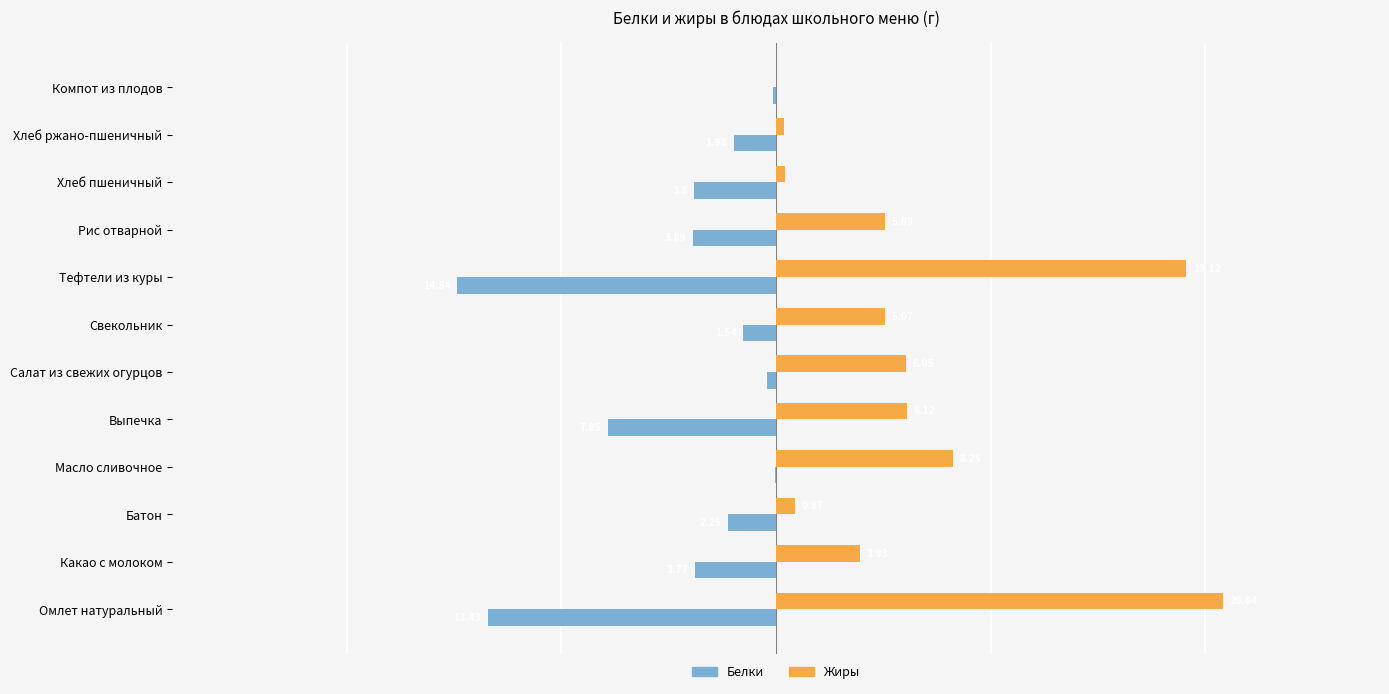

Which category has the highest value in the Белки series?

Масло сливочное